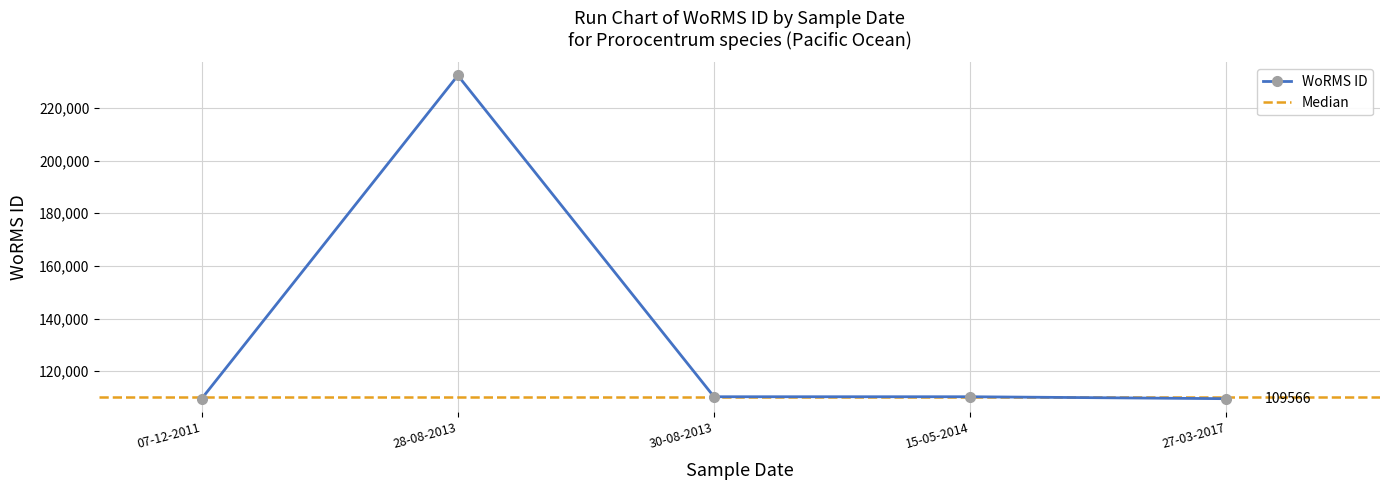

What is the value of the WoRMS ID point at the 5th from the left?

109566